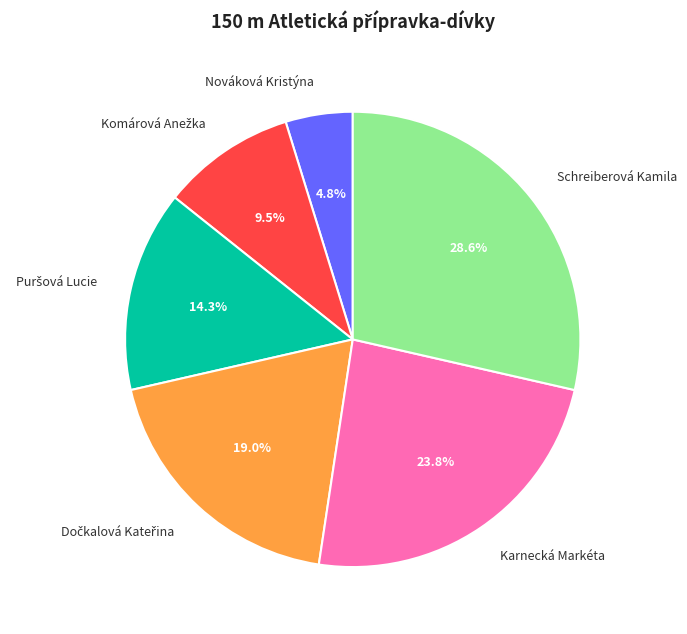

How many segments does this pie chart have?

6